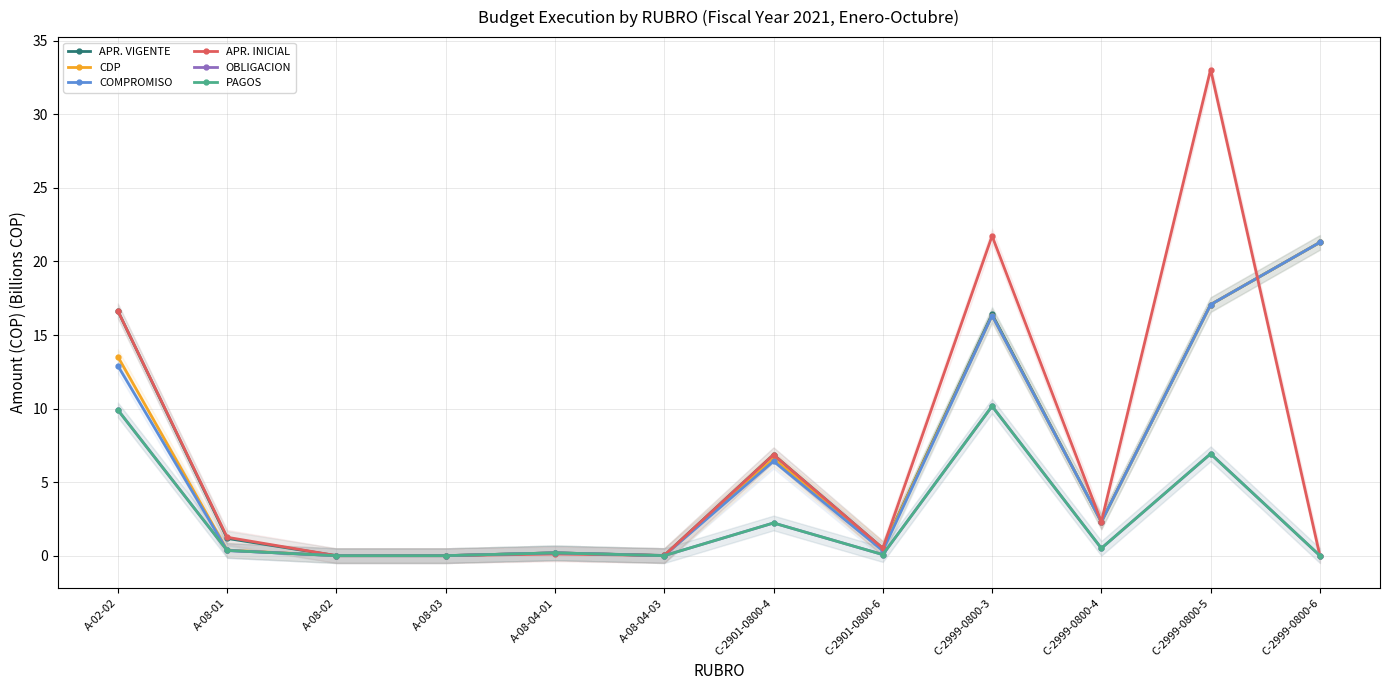

At which category is the sum across all series the highest?

C-2999-0800-5